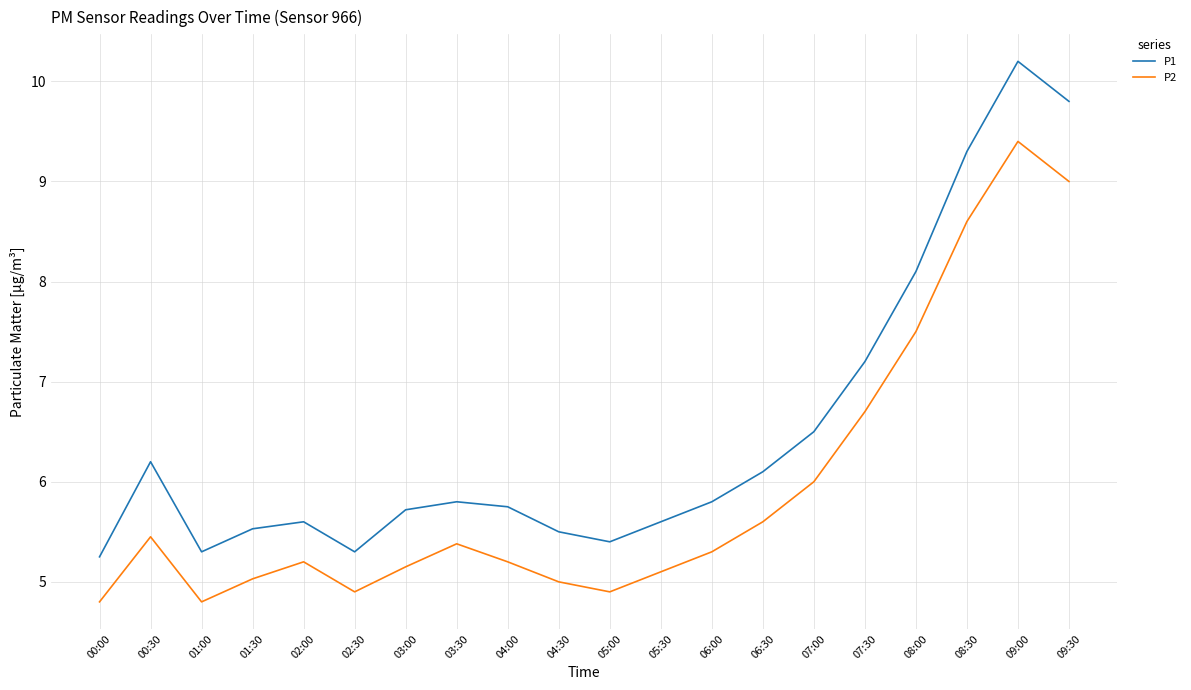

At which category does P2 reach its first local valley?

01:00